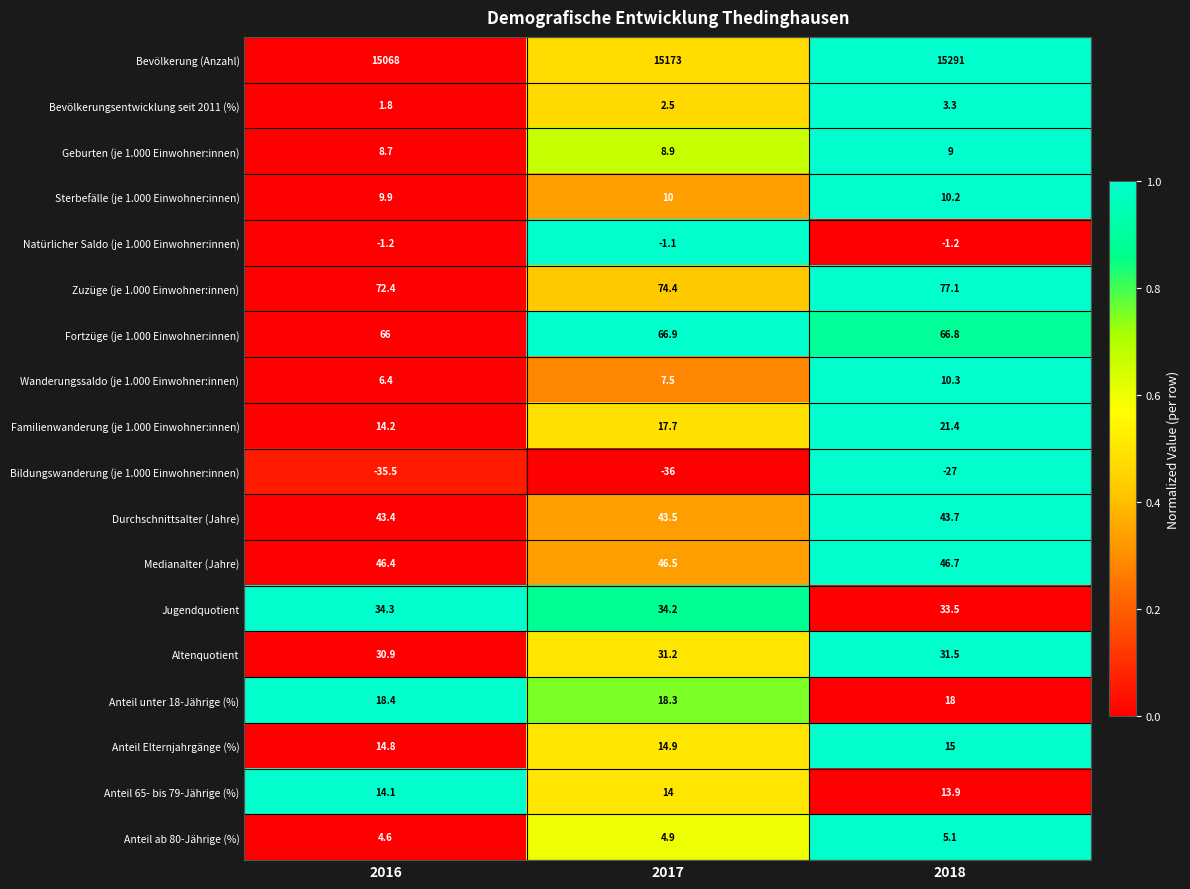

Which series has the widest spread of values?

Bevölkerung (Anzahl)